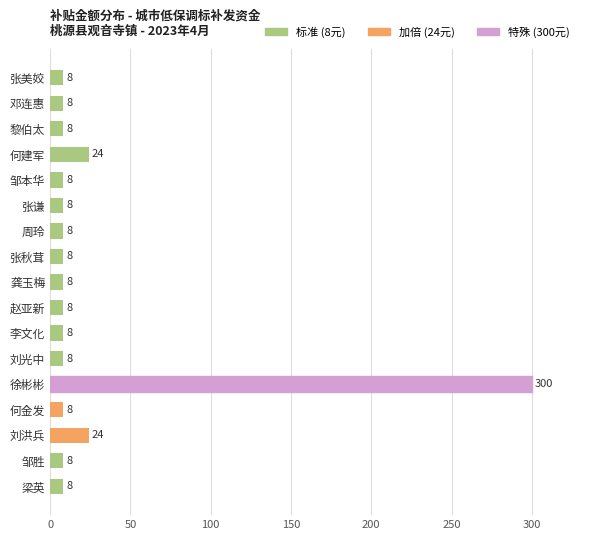

What is the ratio of the value at 赵亚新 to the value at 何建军?

0.3